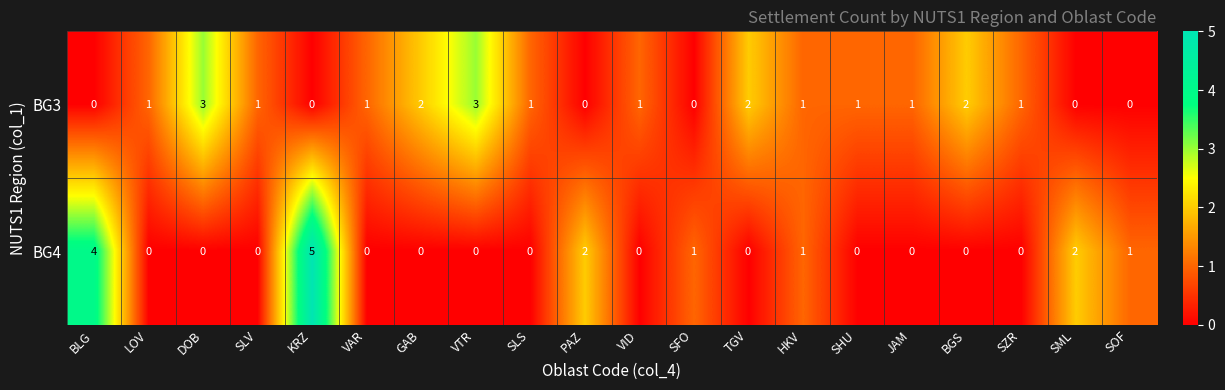

What is the sum of the BG3 values at VTR and SLV?

4